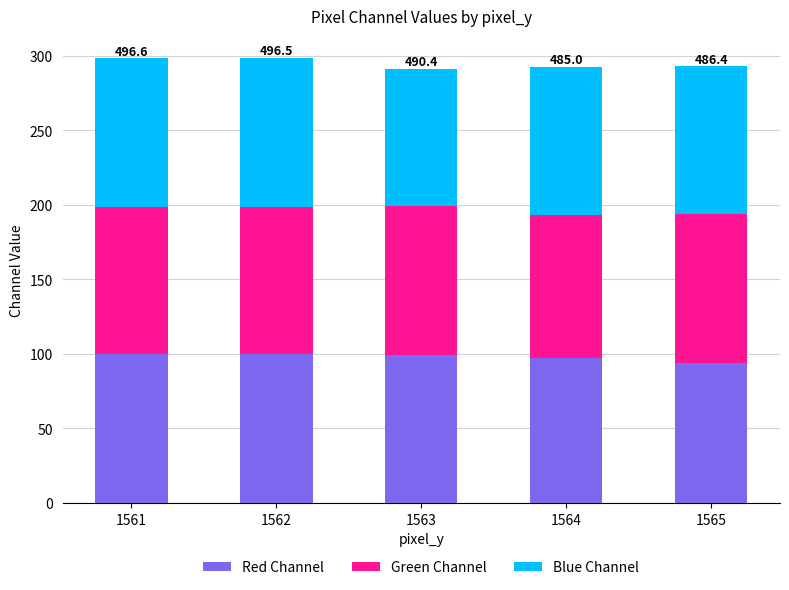

What is the total value across all series at 1563?

291.2